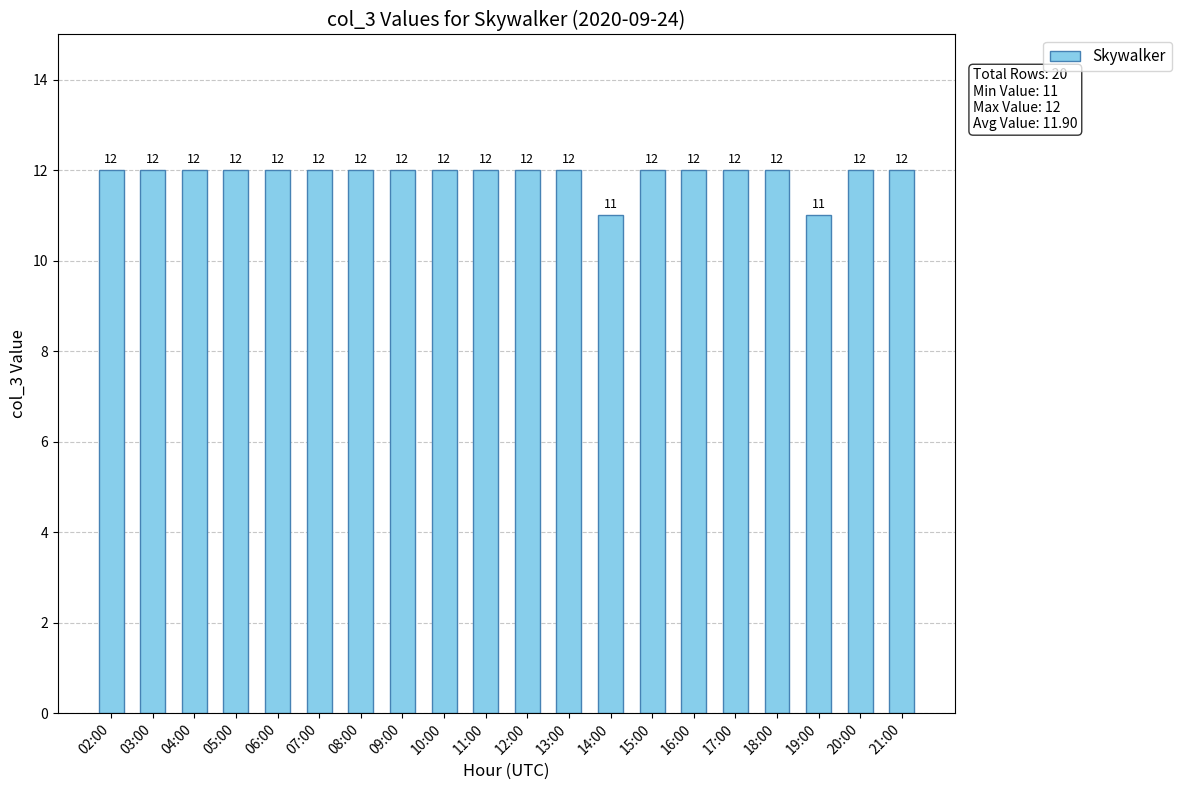

Count the number of data series in this chart.

1